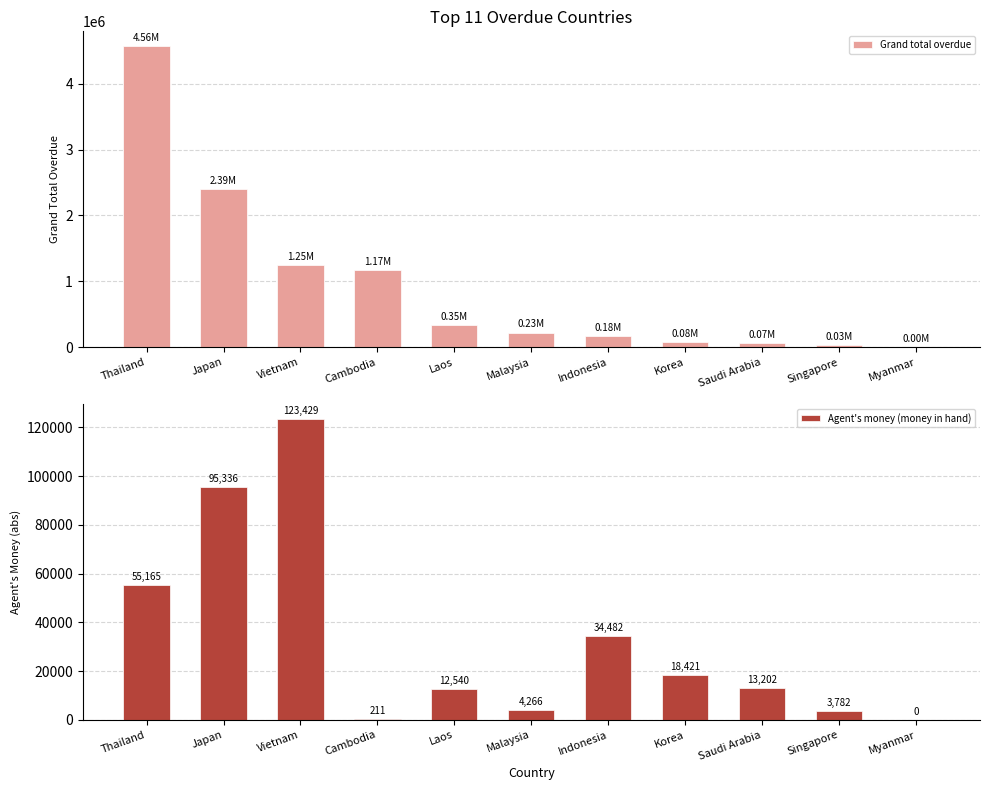

What is the difference between the second highest and second lowest values in the Agent's money (money in hand) series?

95124.6